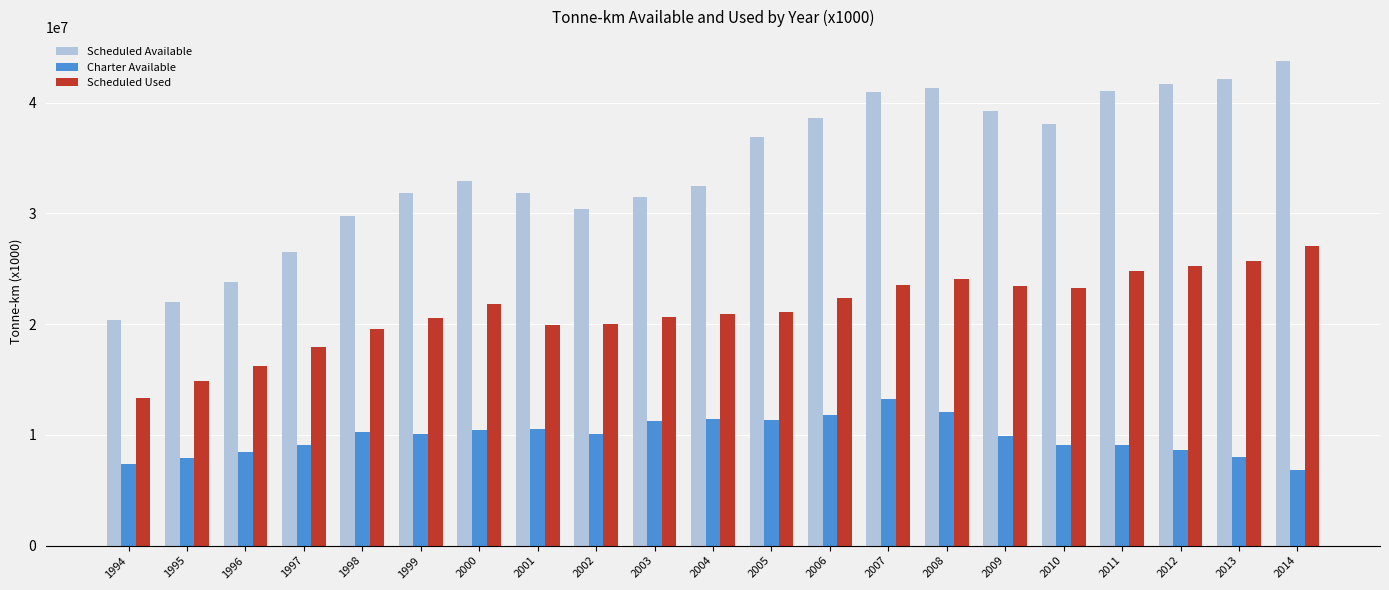

Rank the series at 2002 from highest to lowest value.

Scheduled Available, Scheduled Used, Charter Available